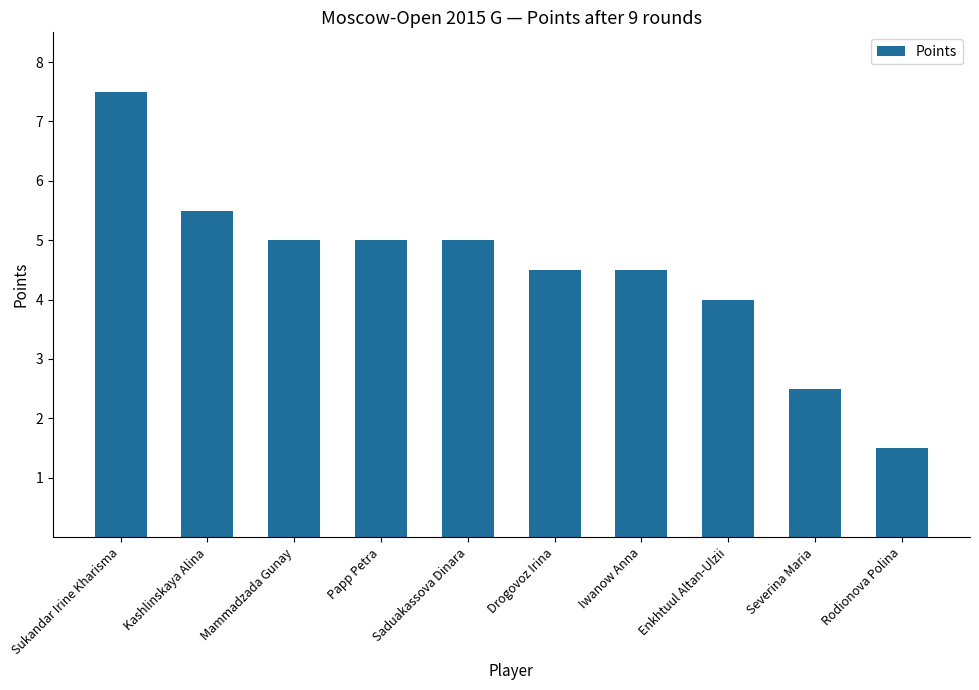

Reading left to right, list all the values displayed in this chart.

Sukandar Irine Kharisma=7.5	Kashlinskaya Alina=5.5	Mammadzada Gunay=5.0	Papp Petra=5.0	Saduakassova Dinara=5.0	Drogovoz Irina=4.5	Iwanow Anna=4.5	Enkhtuul Altan-Ulzii=4.0	Severina Maria=2.5	Rodionova Polina=1.5